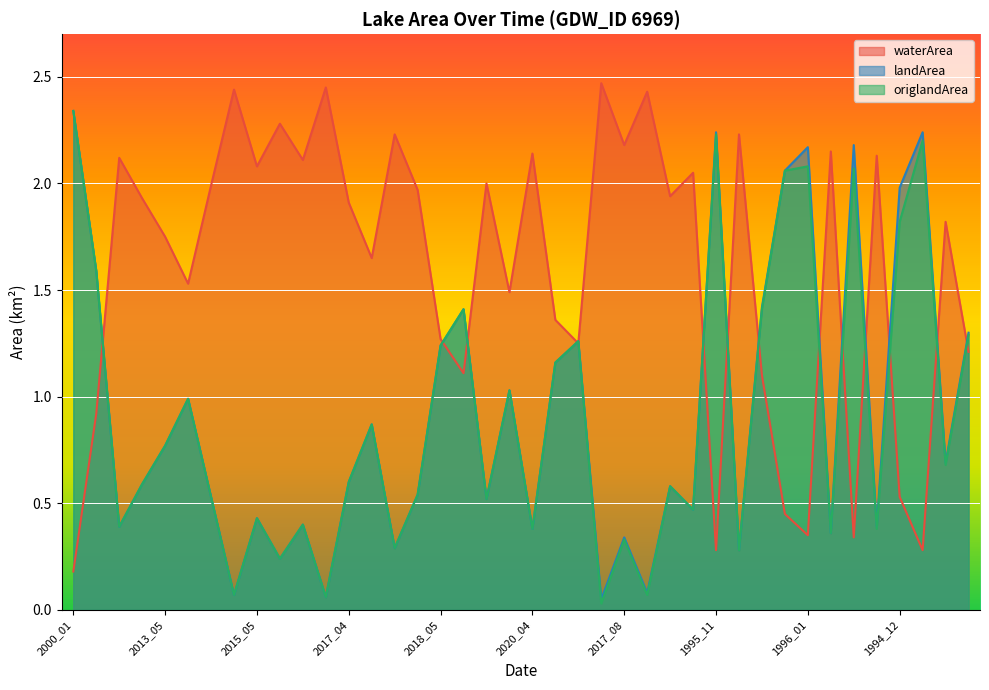

What is the average value of the waterArea series?

1.6